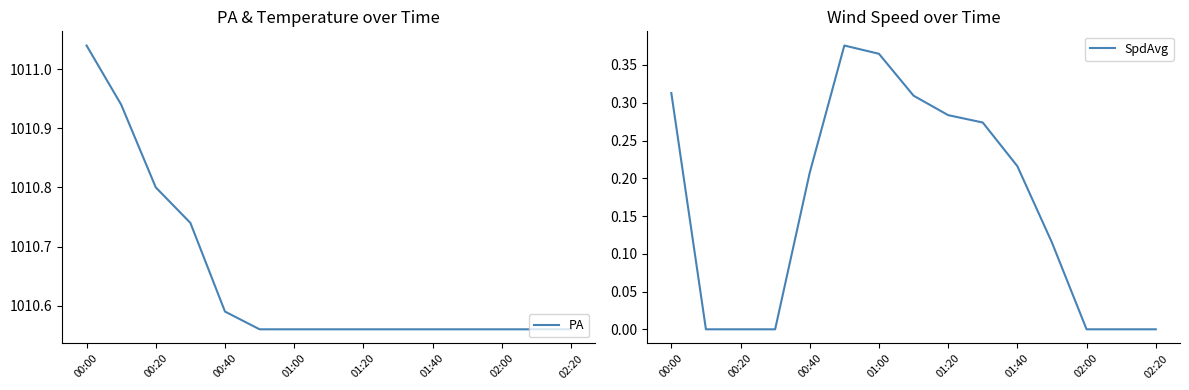

Reading left to right, what are all the values shown in this chart?

PA: 1011.0	1010.9	1010.8	1010.7	1010.6	1010.6	1010.6	1010.6	1010.6	1010.6	1010.6	1010.6	1010.6	1010.6	1010.6
SpdAvg: 0.3	0.0	0.0	0.0	0.2	0.4	0.4	0.3	0.3	0.3	0.2	0.1	0.0	0.0	0.0